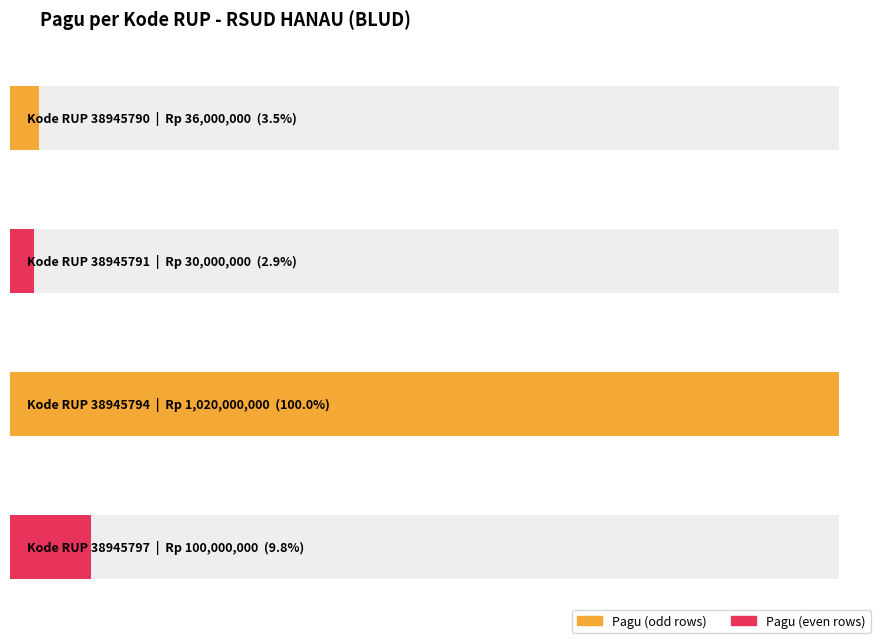

Reading left to right, what are all the values shown in this chart?

36000000	30000000	1020000000	100000000